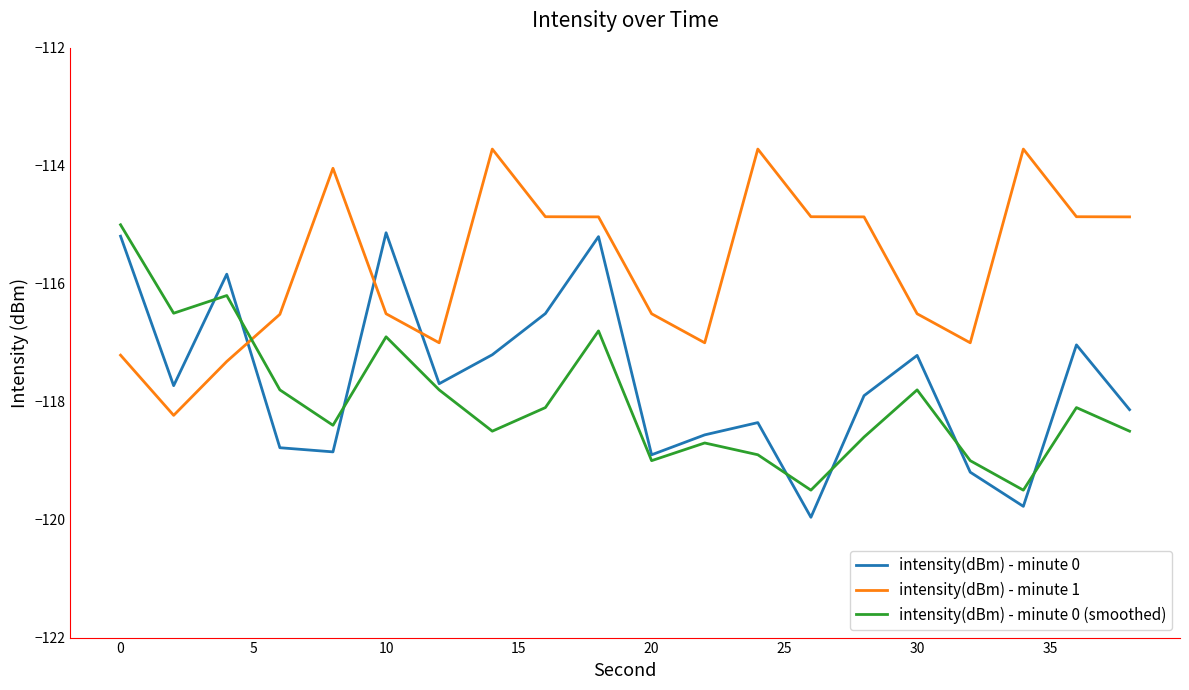

Reading left to right, what are all the values shown in this chart?

intensity(dBm) - minute 0: -115.2	-117.7	-115.8	-118.8	-118.9	-115.1	-117.7	-117.2	-116.5	-115.2	-118.9	-118.6	-118.4	-120.0	-117.9	-117.2	-119.2	-119.8	-117.0	-118.1
intensity(dBm) - minute 1: -117.2	-118.2	-117.3	-116.5	-114.0	-116.5	-117.0	-113.7	-114.9	-114.9	-116.5	-117.0	-113.7	-114.9	-114.9	-116.5	-117.0	-113.7	-114.9	-114.9
intensity(dBm) - minute 0 (smoothed): -115.0	-116.5	-116.2	-117.8	-118.4	-116.9	-117.8	-118.5	-118.1	-116.8	-119.0	-118.7	-118.9	-119.5	-118.6	-117.8	-119.0	-119.5	-118.1	-118.5